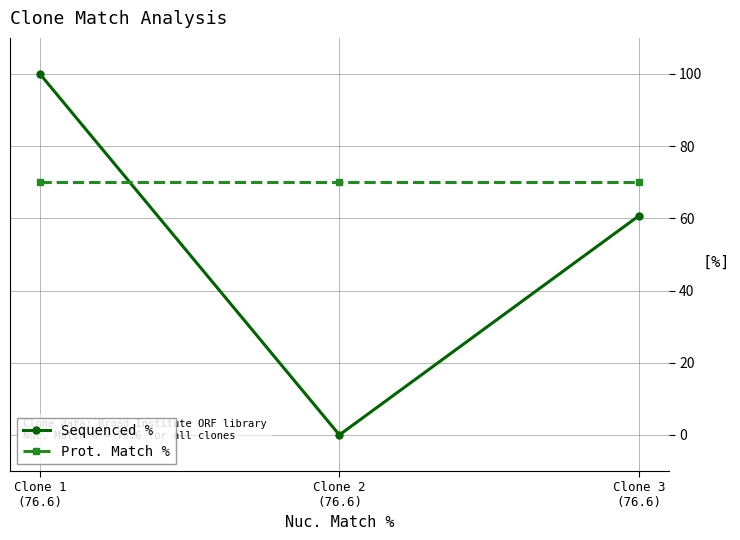

Count the number of categories in the chart.

3